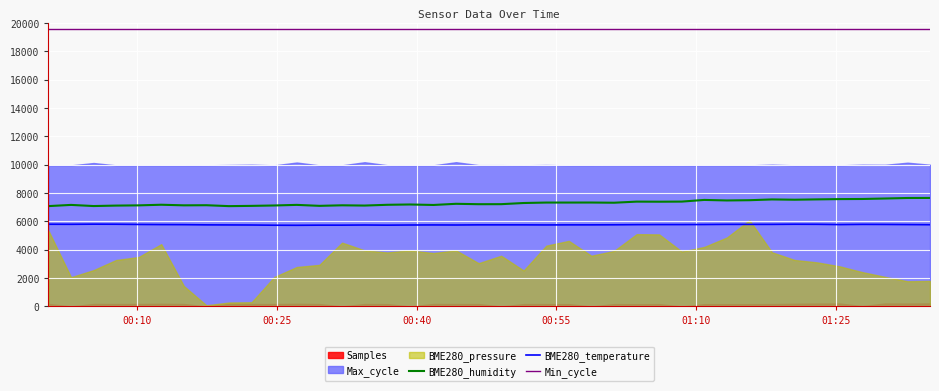

What is the lowest value of the BME280_temperature series?

5730.0